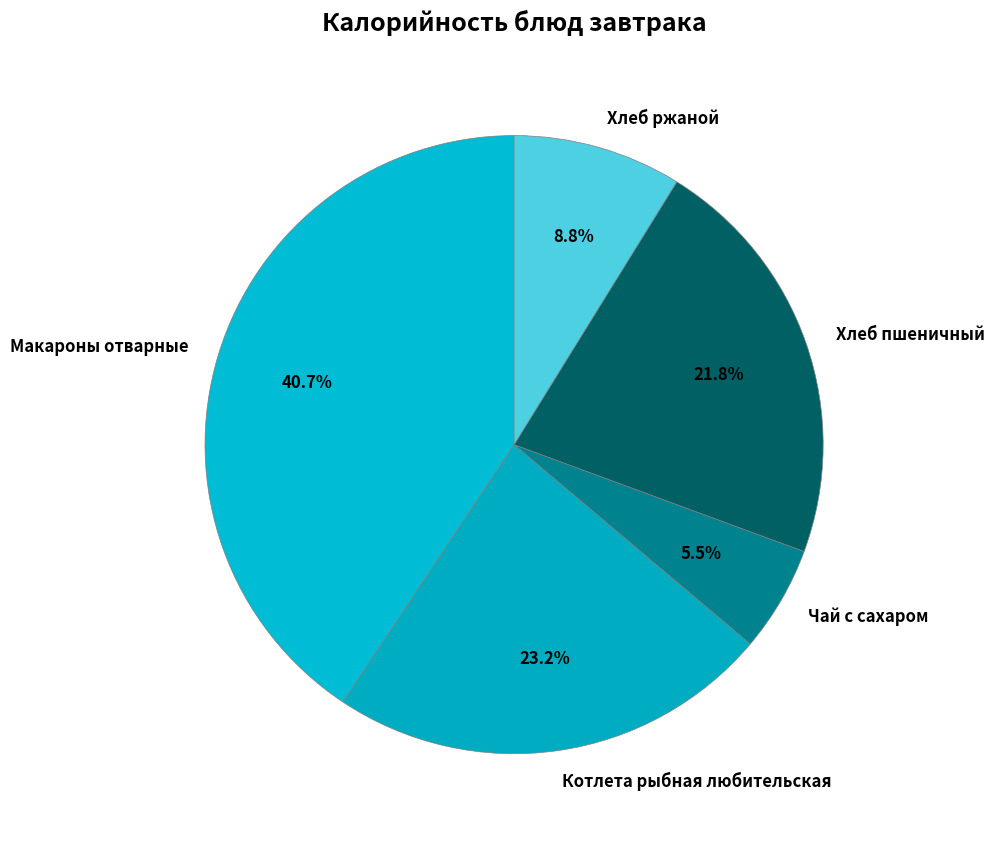

Which has a higher value, Хлеб ржаной or Хлеб пшеничный?

Хлеб пшеничный